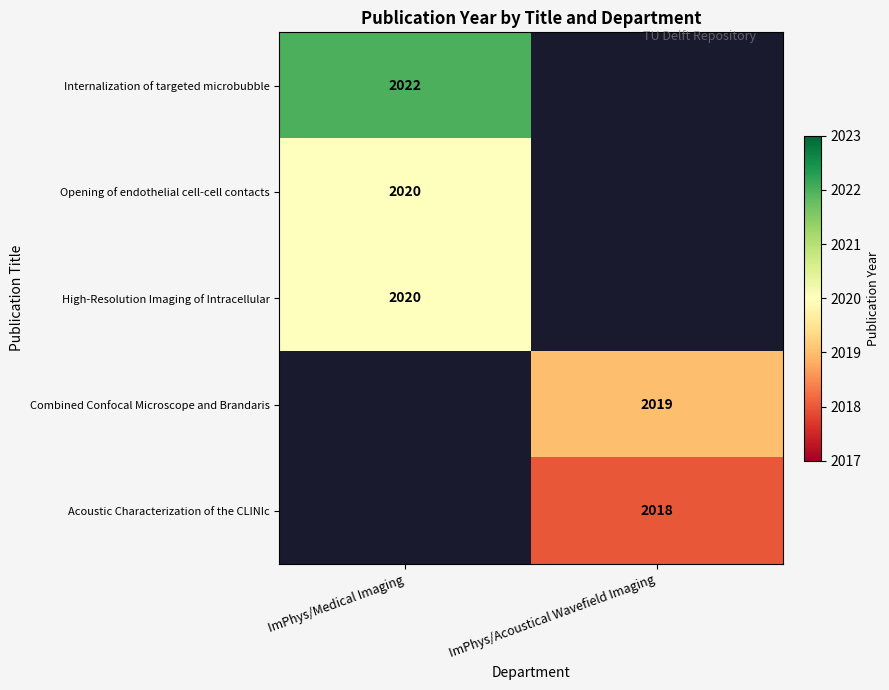

The High-Resolution Imaging of Intracellular series shows 721 at ImPhys/Medical Imaging. True or false?

False